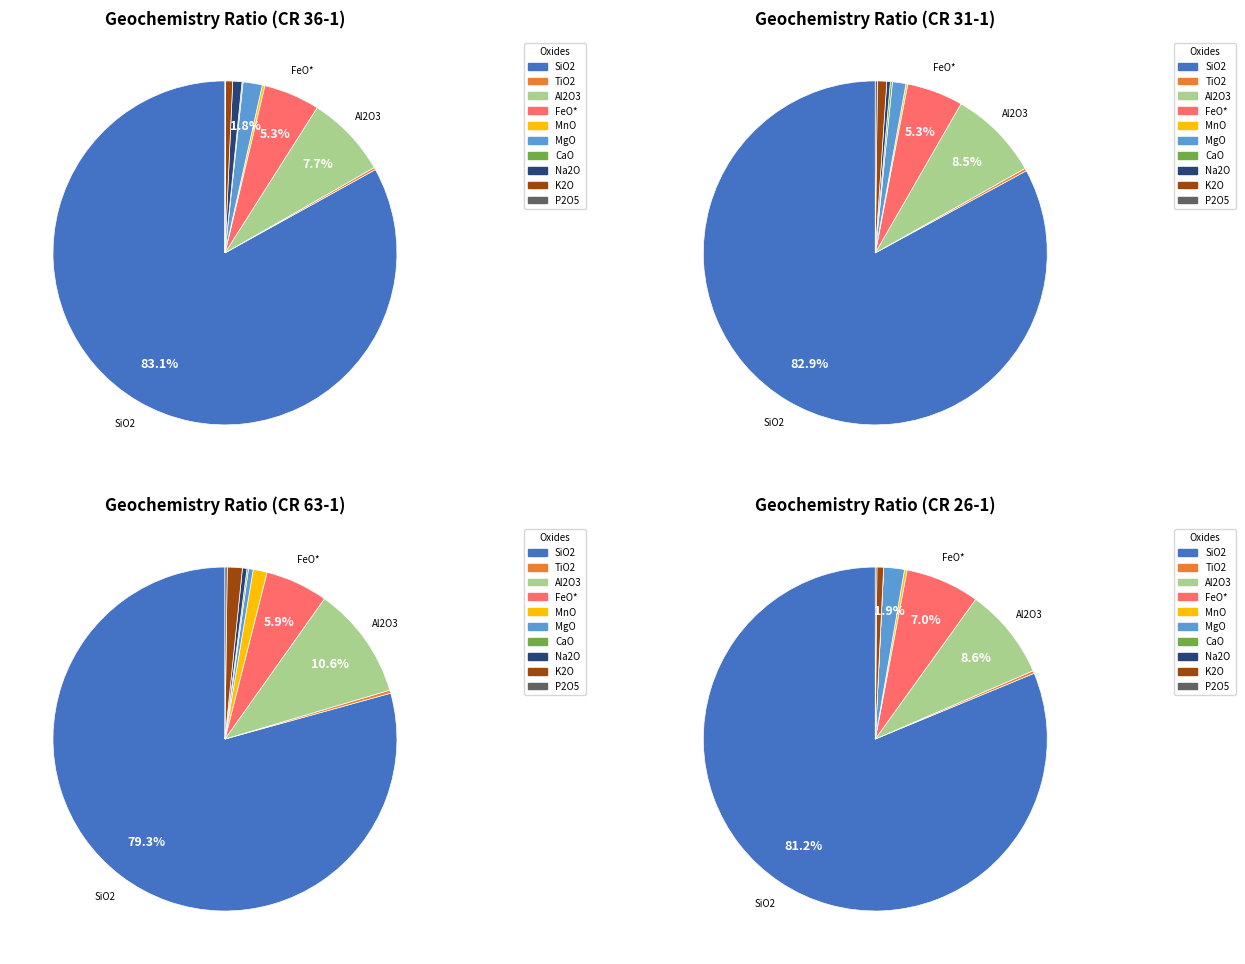

How many segments does this pie chart have?

10